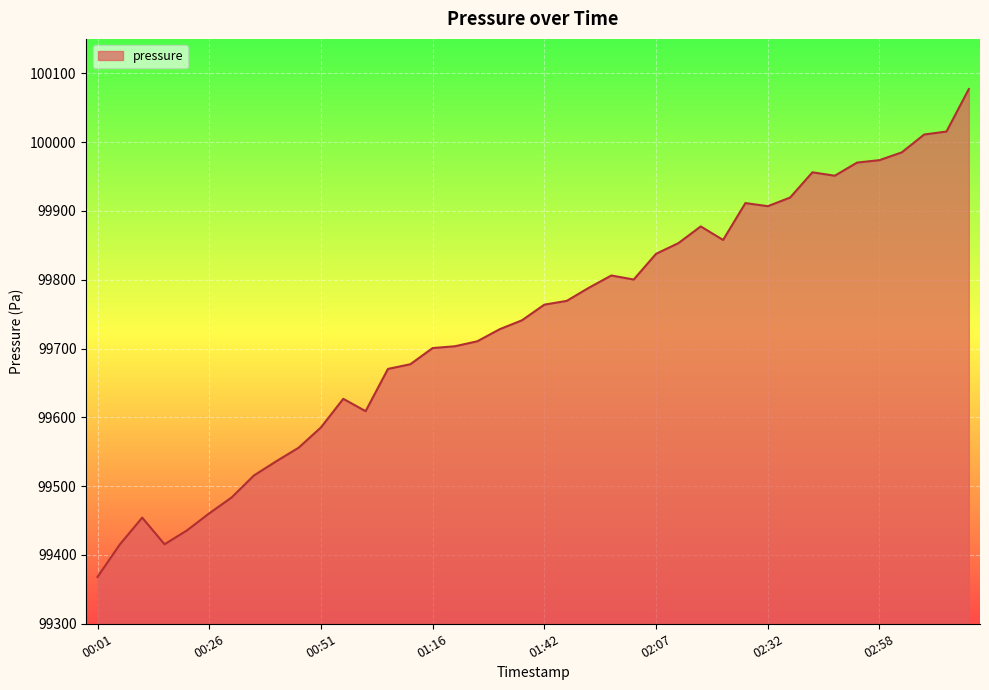

What is the difference between the maximum and minimum values?

709.0